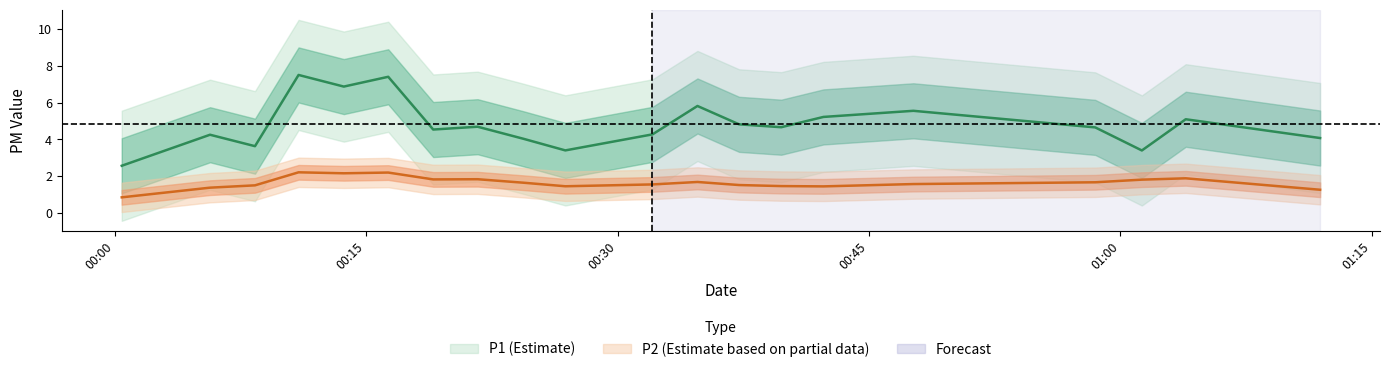

True or false: P1 and P2 intersect in this chart.

False